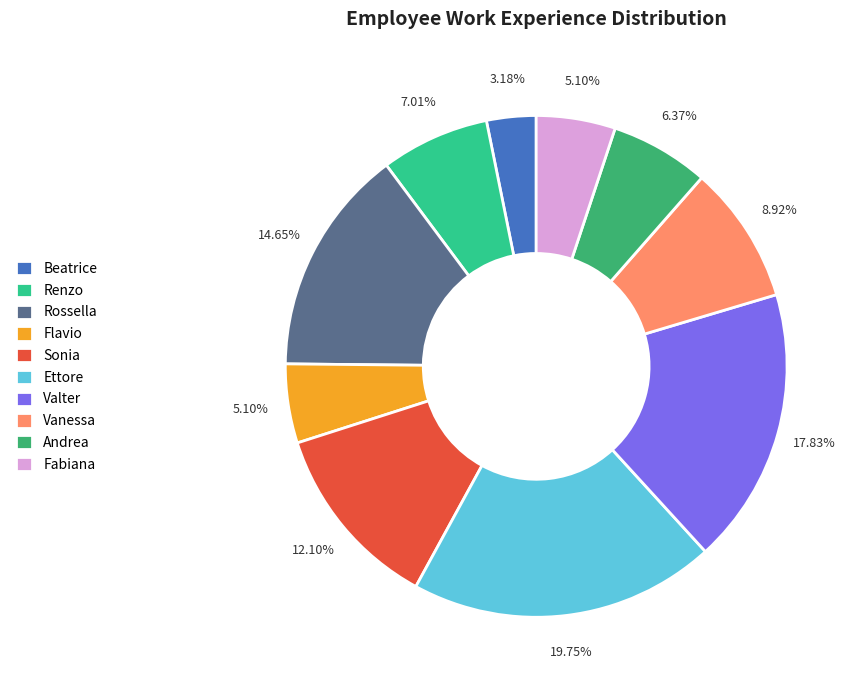

True or false: Sonia accounts for 12% of the total.

True